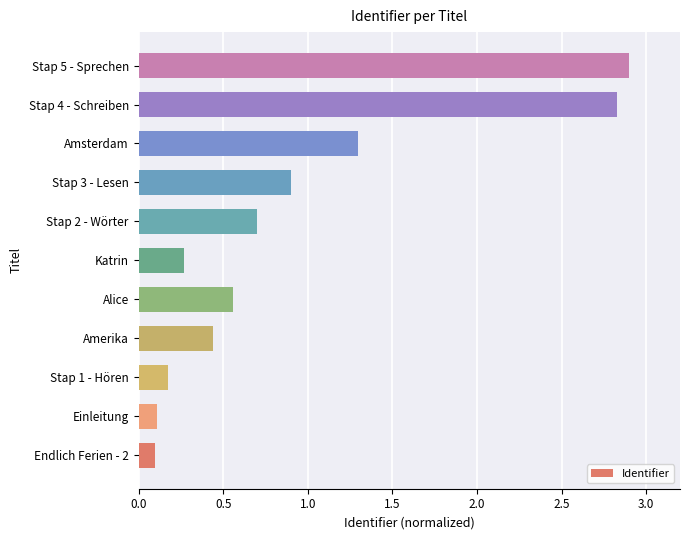

What is the difference between the second highest and second lowest values?

2.7